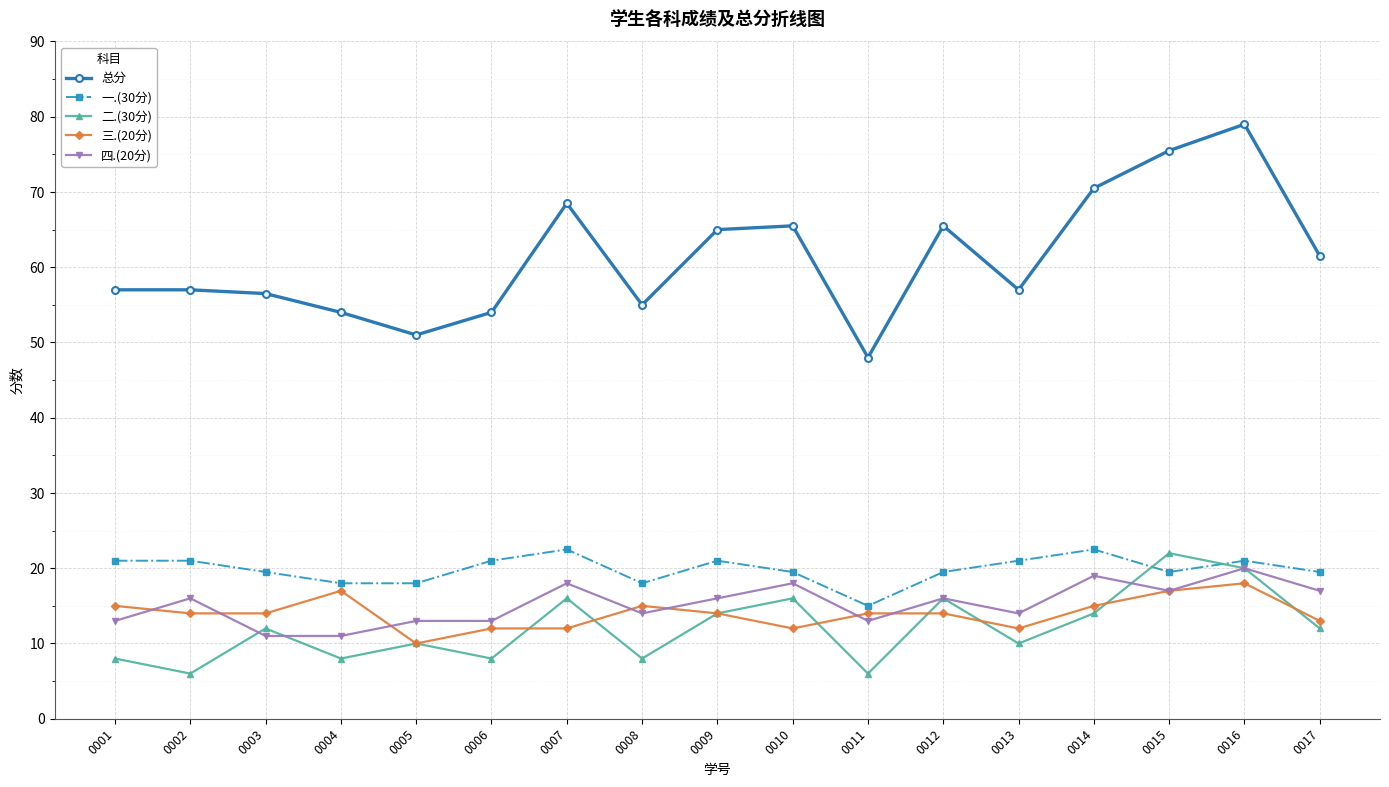

Where is the first local maximum for 四.(20分)?

0002